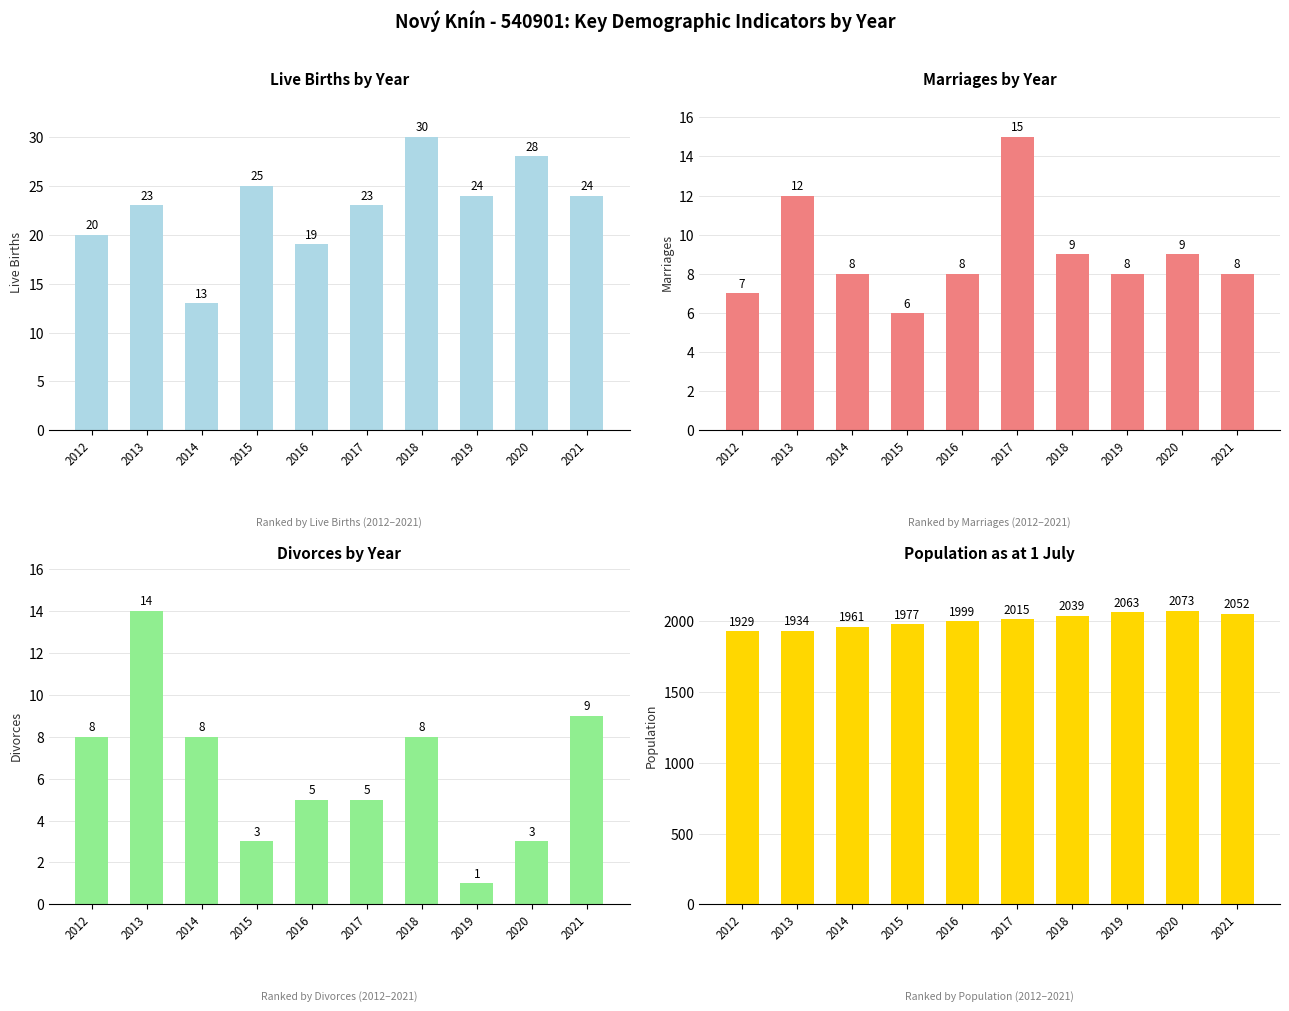

Is the value of Rozvody celkem at 2020 greater than the value of Živě narození celkem at 2017?

No